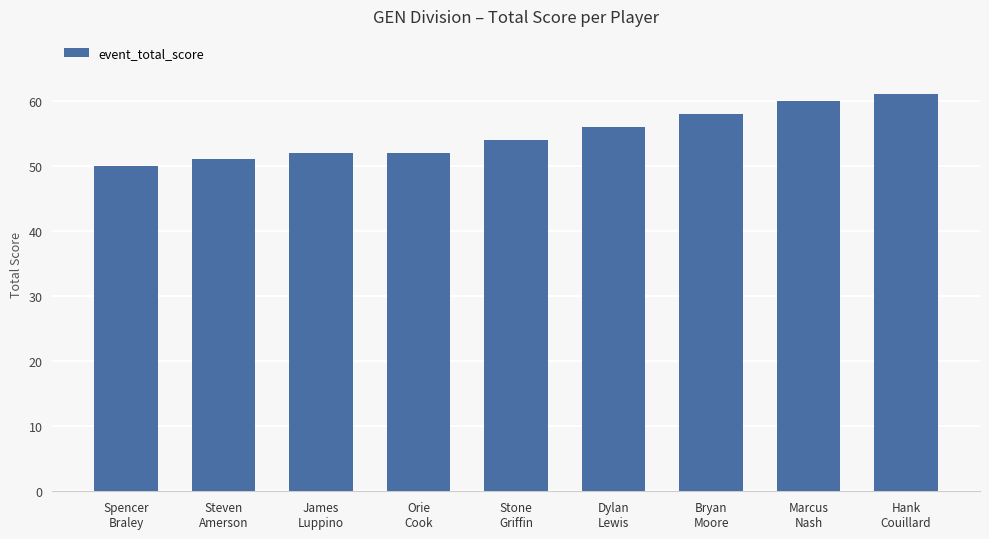

What is the change in value from Steven
Amerson to Hank
Couillard?

+10